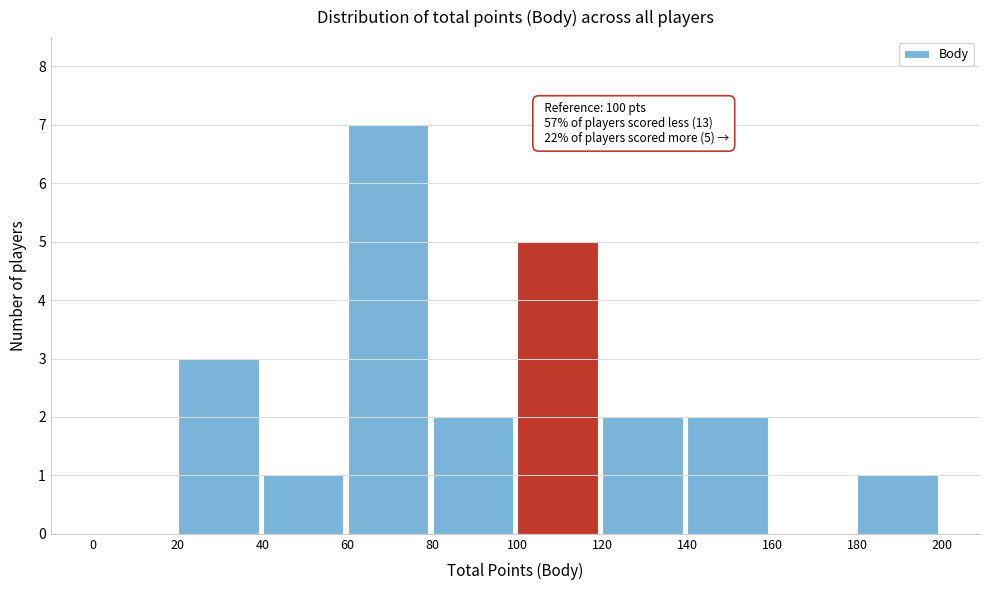

Over which range of the x-axis is the bar tallest?

60 to 80